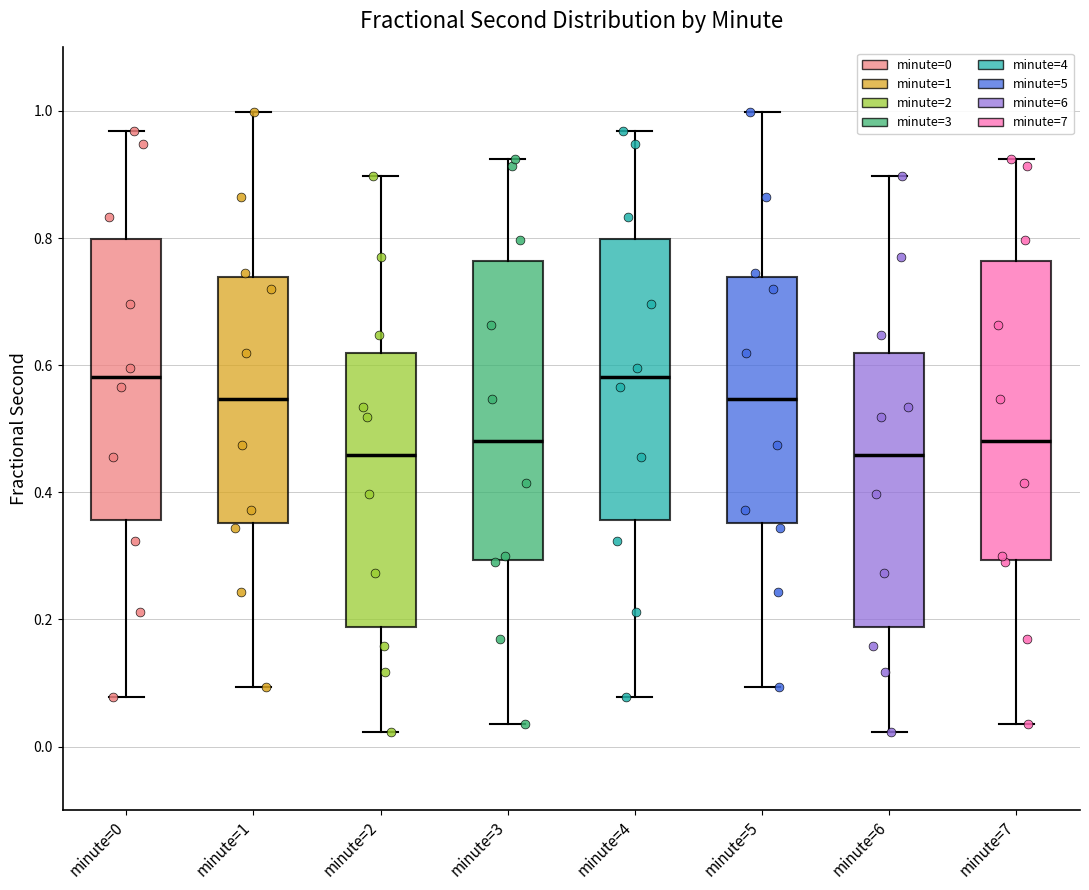

Reading left to right, read every box against the y-axis: the position of its median line, the range the box covers, and the ends of its whiskers. The values are not printed on the chart, so give them approximately, as read against the axis.

minute=0: median 0.58, box 0.36 to 0.80, whiskers 0.08 to 0.96
minute=1: median 0.54, box 0.36 to 0.74, whiskers 0.10 to 1.00
minute=2: median 0.46, box 0.18 to 0.62, whiskers 0.02 to 0.90
minute=3: median 0.48, box 0.30 to 0.76, whiskers 0.04 to 0.92
minute=4: median 0.58, box 0.36 to 0.80, whiskers 0.08 to 0.96
minute=5: median 0.54, box 0.36 to 0.74, whiskers 0.10 to 1.00
minute=6: median 0.46, box 0.18 to 0.62, whiskers 0.02 to 0.90
minute=7: median 0.48, box 0.30 to 0.76, whiskers 0.04 to 0.92